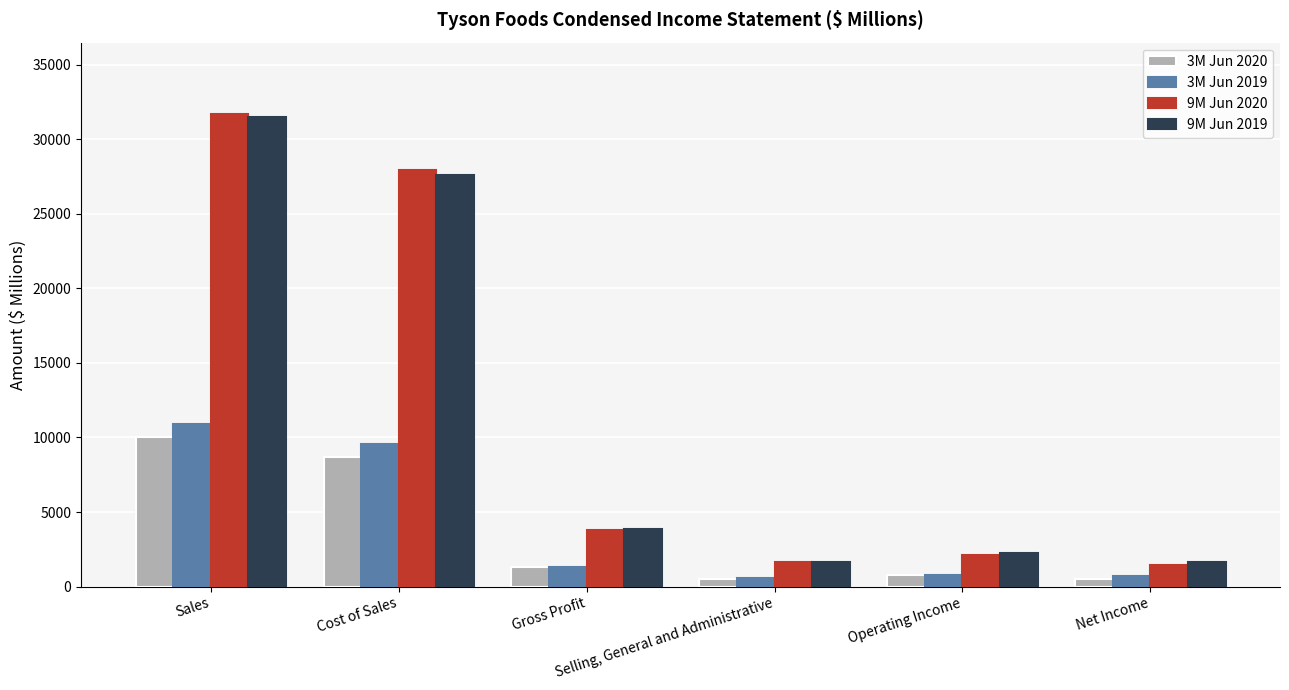

Are the bars horizontal?

No